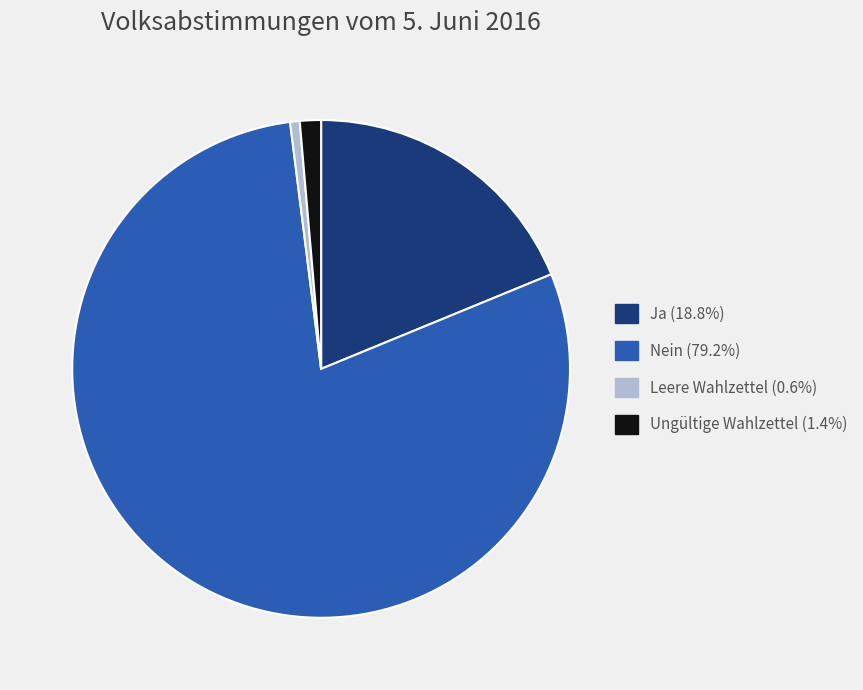

Is the sum of Nein and Ungültige Wahlzettel greater than half?

Yes